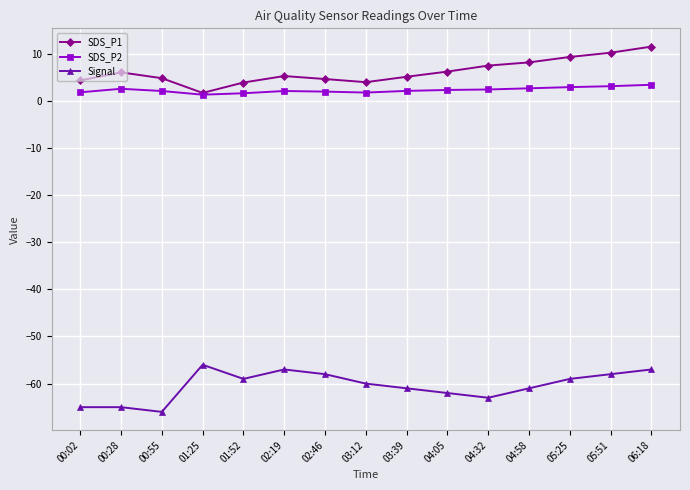

What is the label of the 3rd point from the left?

00:55